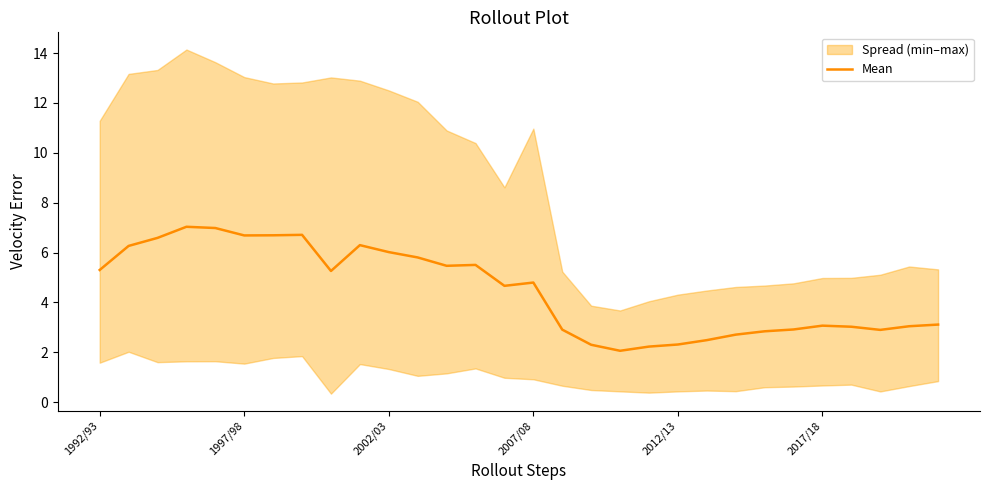

What is the minimum value for Mean?

2.1